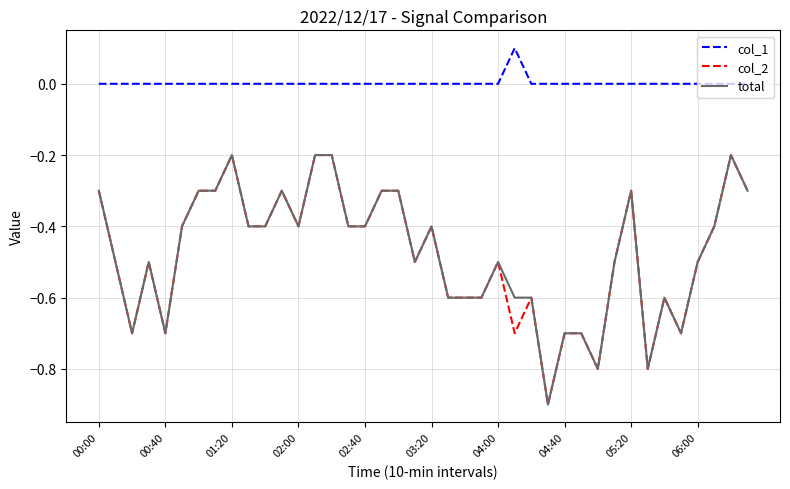

True or false: col_1 and total cross at least once.

False